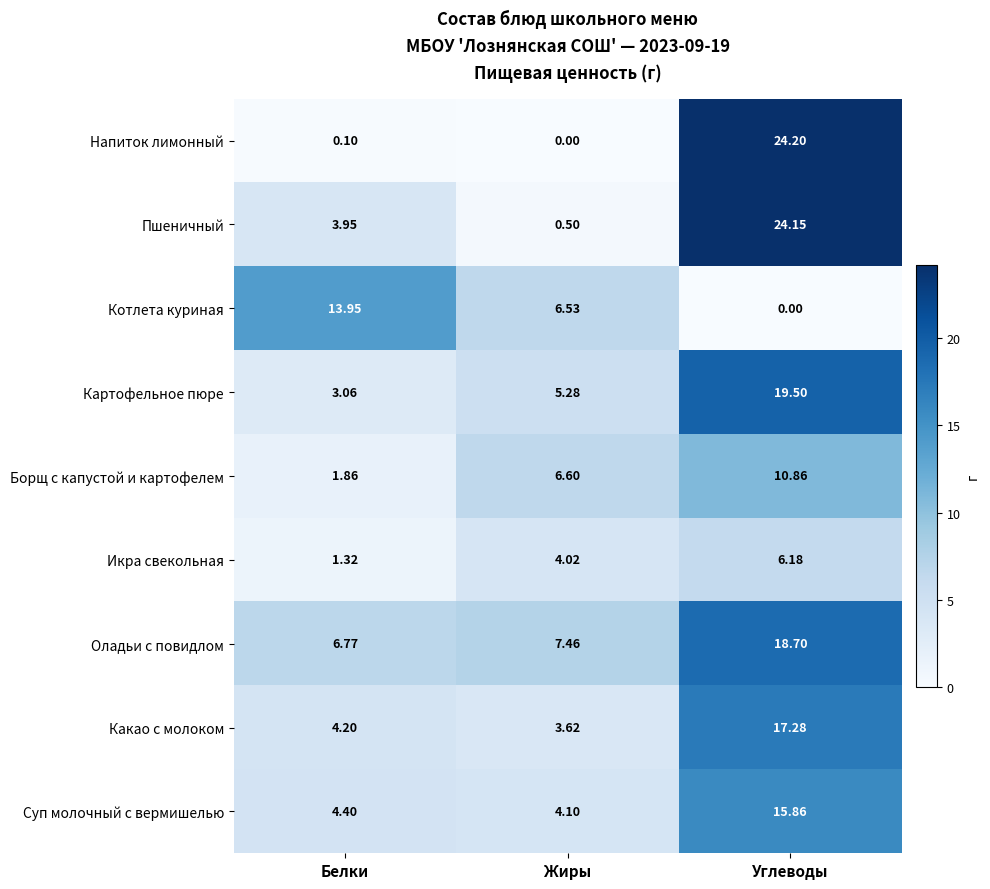

List the series in order of their peak value, highest first.

Напиток лимонный, Пшеничный, Картофельное пюре, Оладьи с повидлом, Какао с молоком, Суп молочный с вермишелью, Котлета куриная, Борщ с капустой и картофелем, Икра свекольная